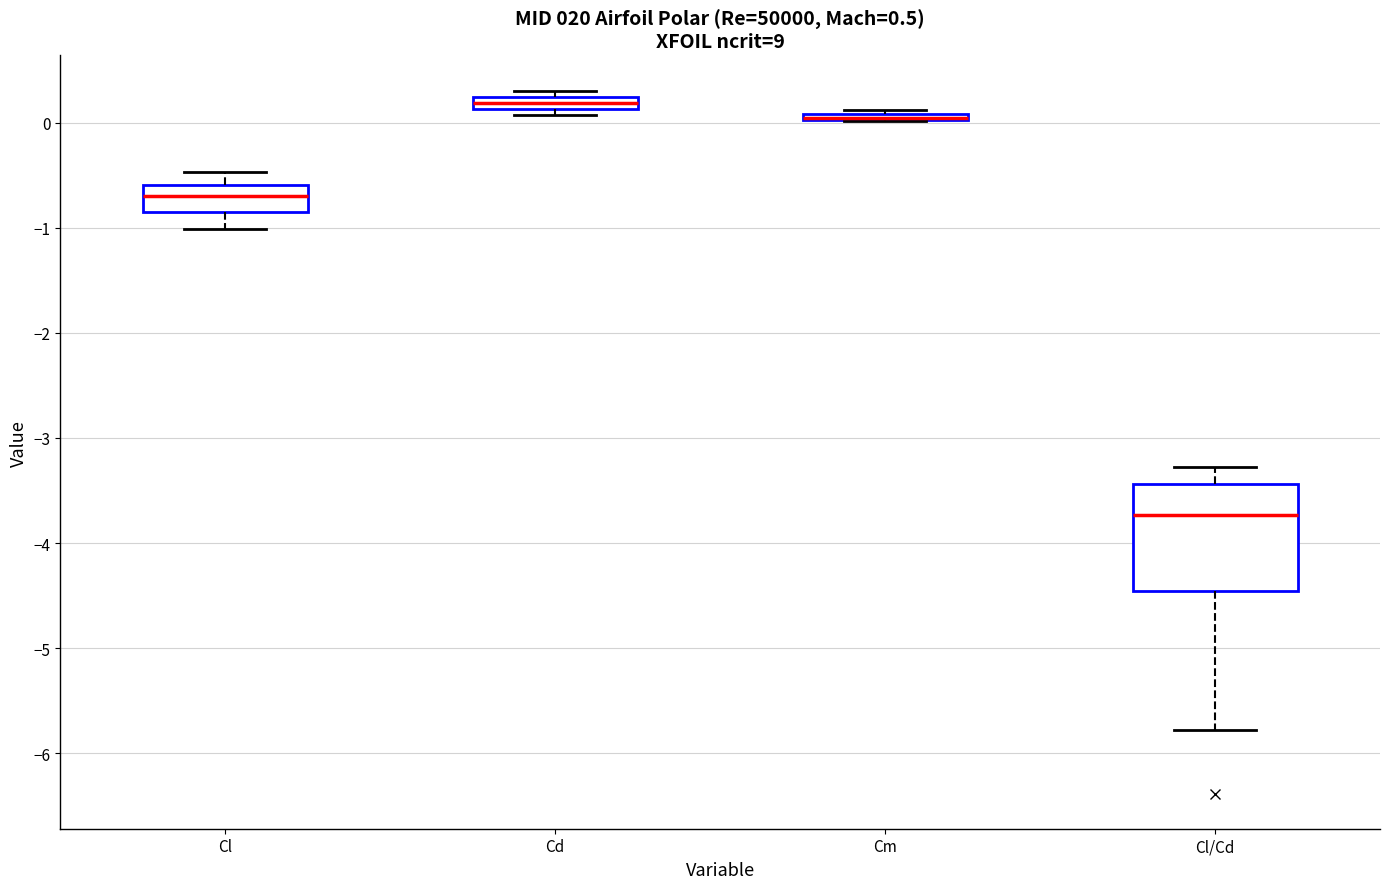

Comparing the boxes themselves (not the whiskers), which one is the tallest?

Cl/Cd